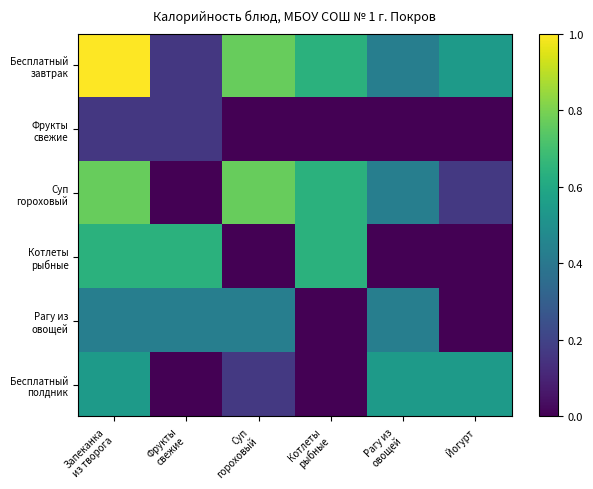

Between Котлеты
рыбные and Йогурт, which is larger?

Котлеты
рыбные